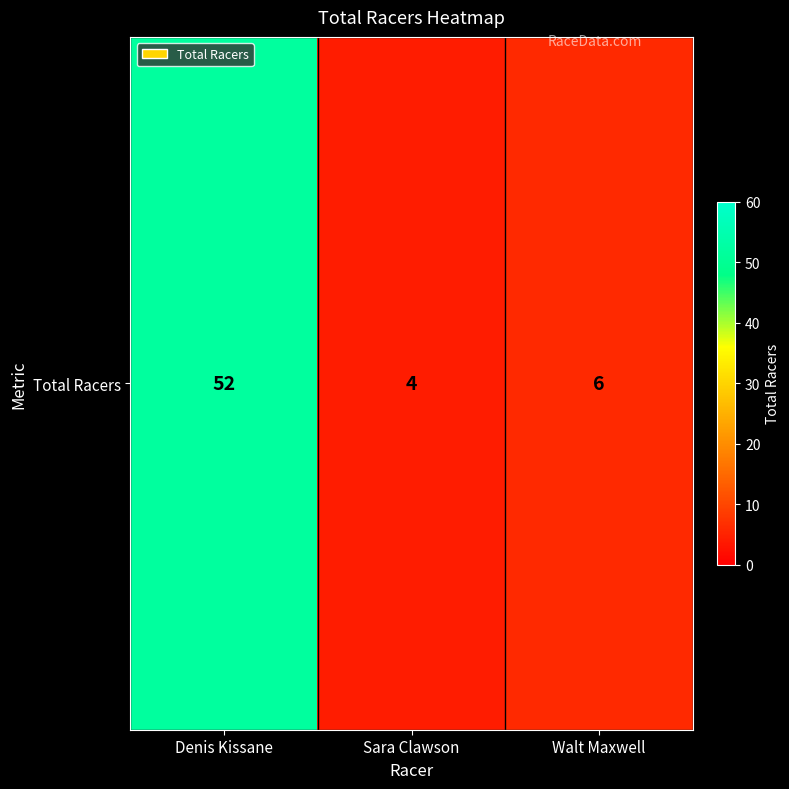

Rank the categories by value from lowest to highest.

Sara Clawson, Walt Maxwell, Denis Kissane